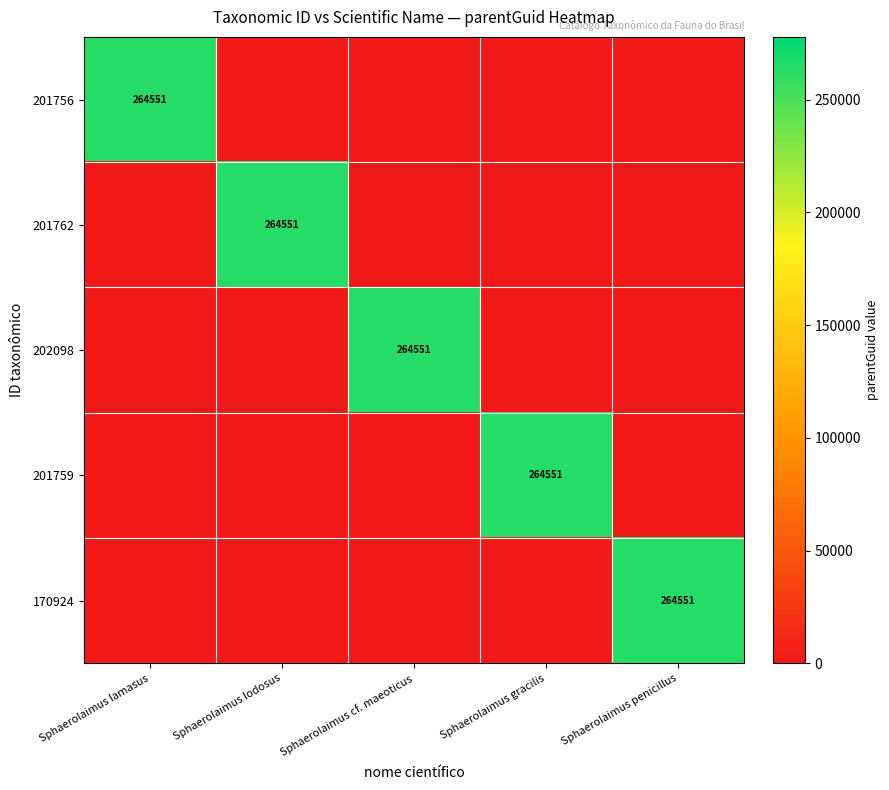

What is the greatest value displayed?

264551